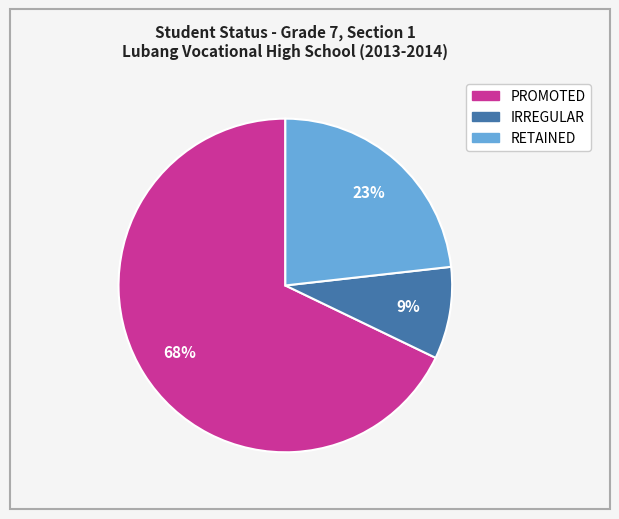

Do IRREGULAR and RETAINED together represent more than half of the pie?

No